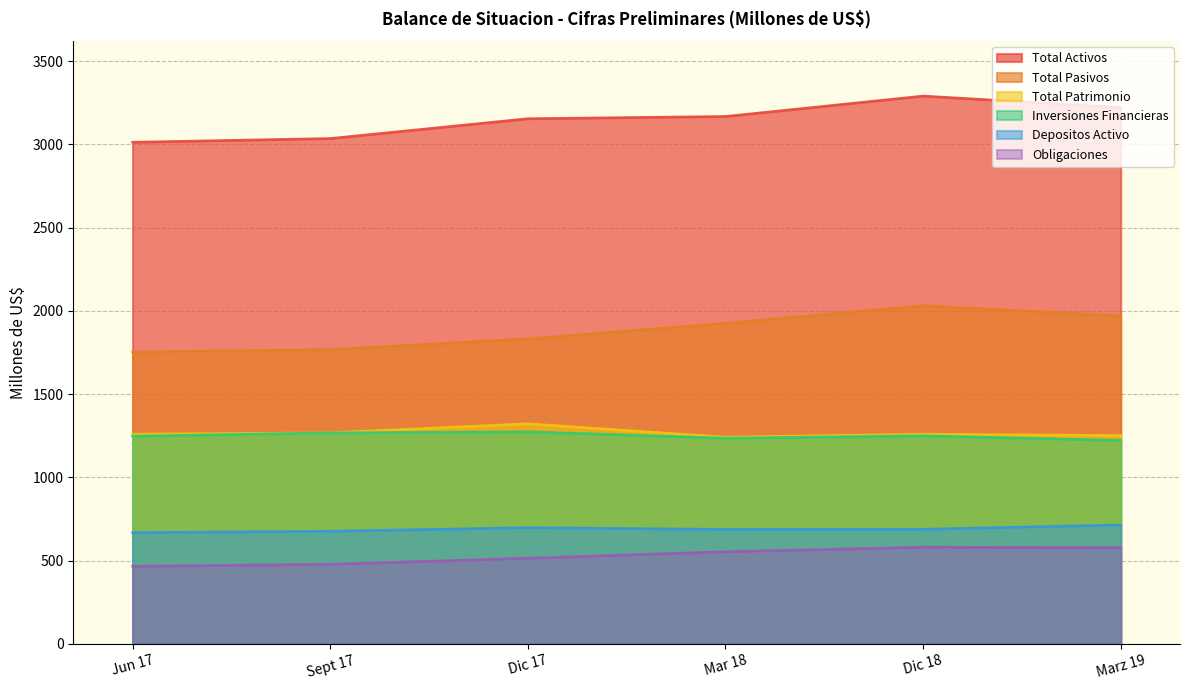

What is the sum of the Total Pasivos values at Marz 19 and Sept 17?

3737.7